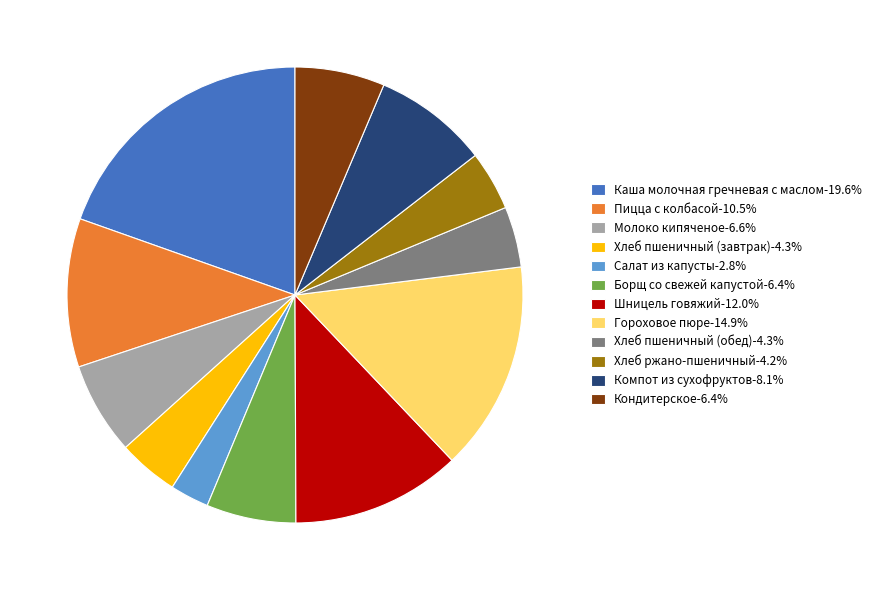

Do Молоко кипяченое-6.6% and Хлеб ржано-пшеничный-4.2% together represent more than half of the pie?

No